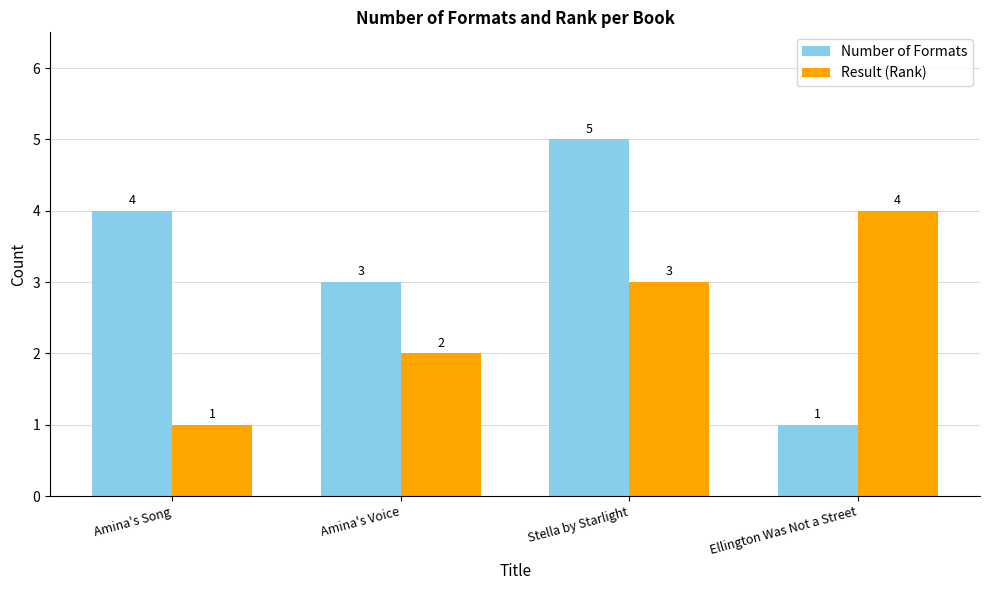

What is the smallest value displayed?

1